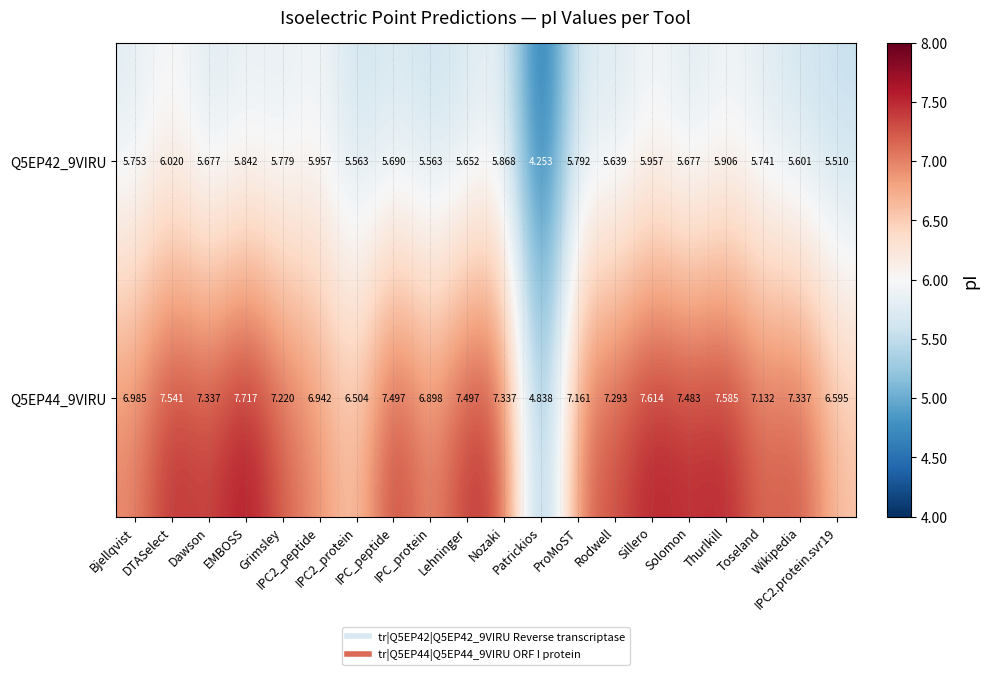

Between Nozaki and Sillero, which series saw the biggest shift?

Q5EP44_9VIRU